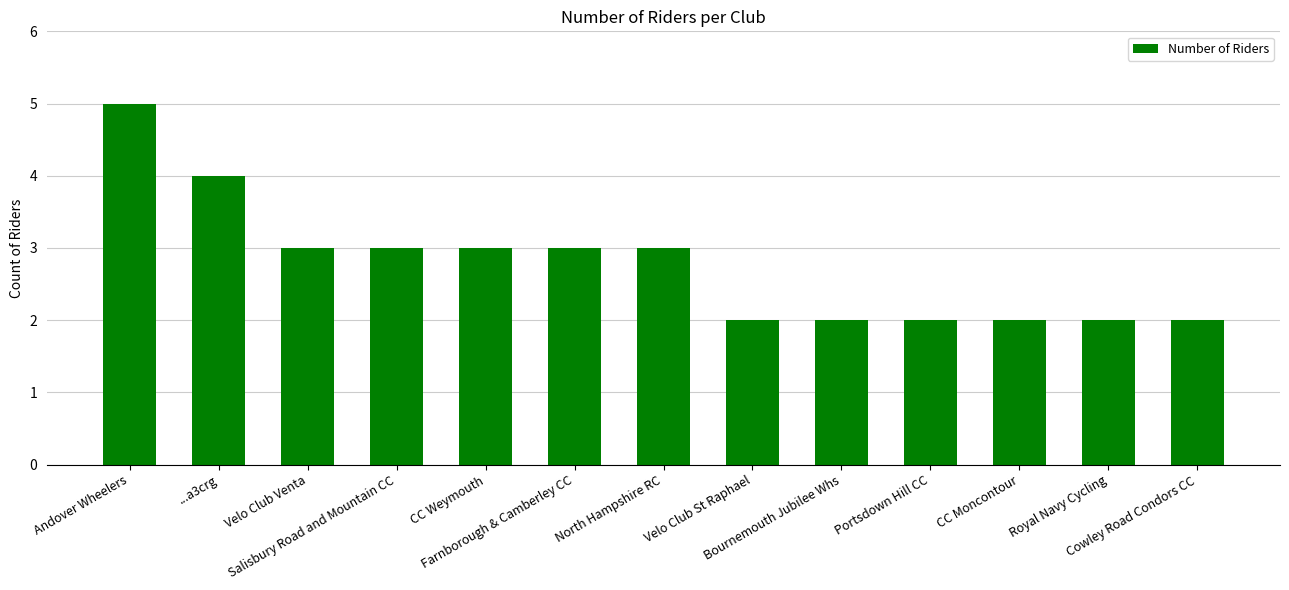

At which label does the data first exceed 3?

Andover Wheelers